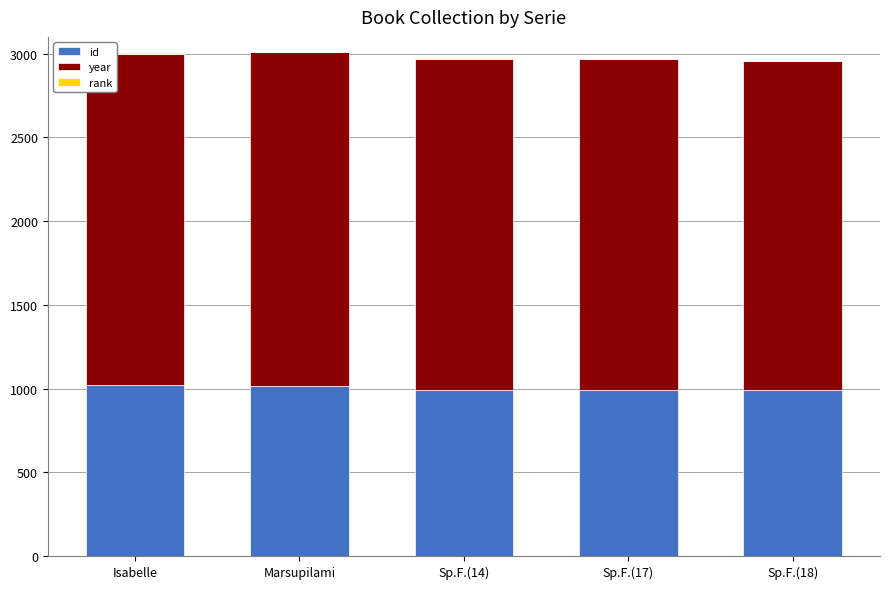

True or false: id has a value of 1493 at Isabelle.

False